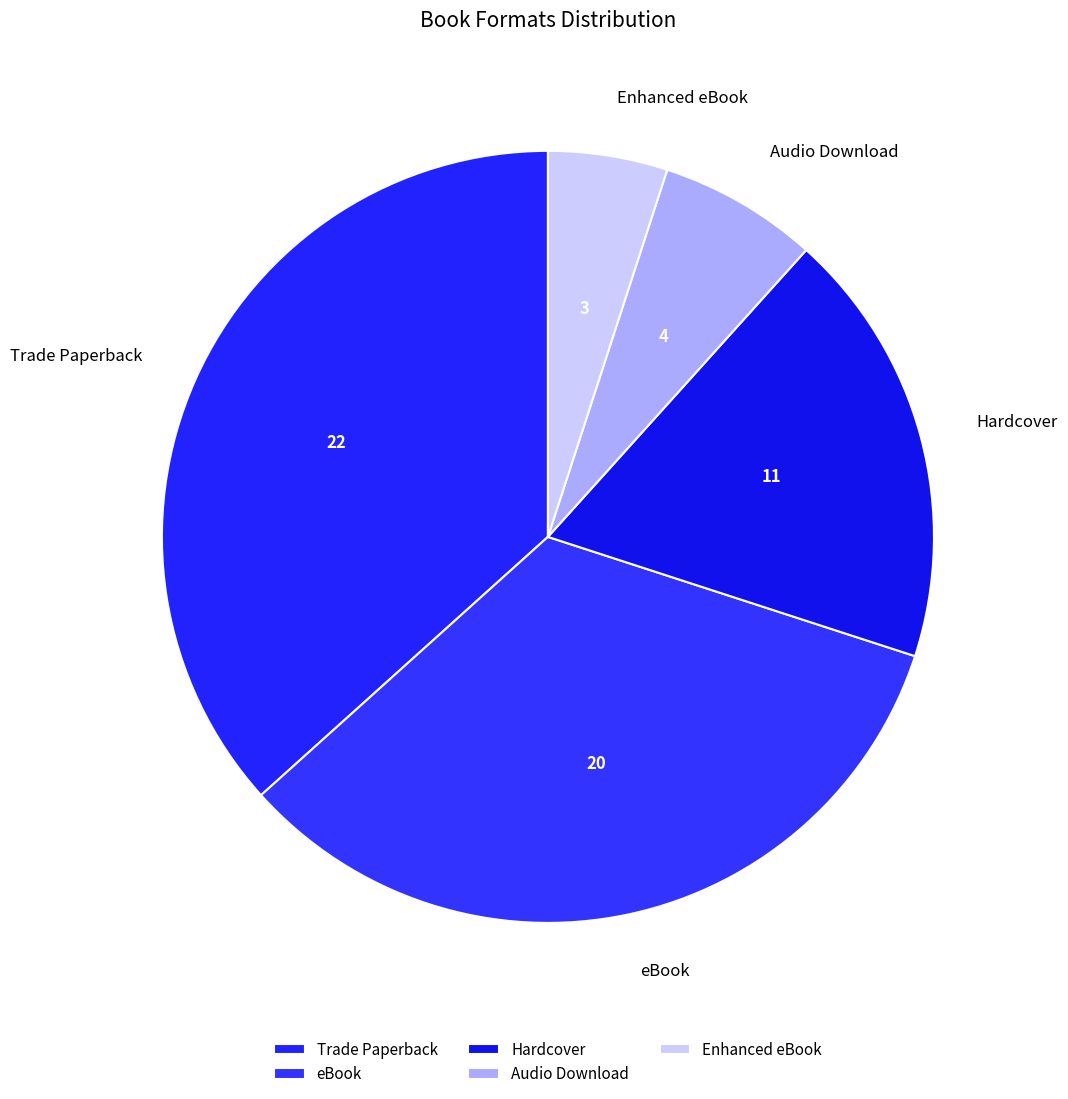

Combined, do Enhanced eBook and Trade Paperback account for over 50%?

No